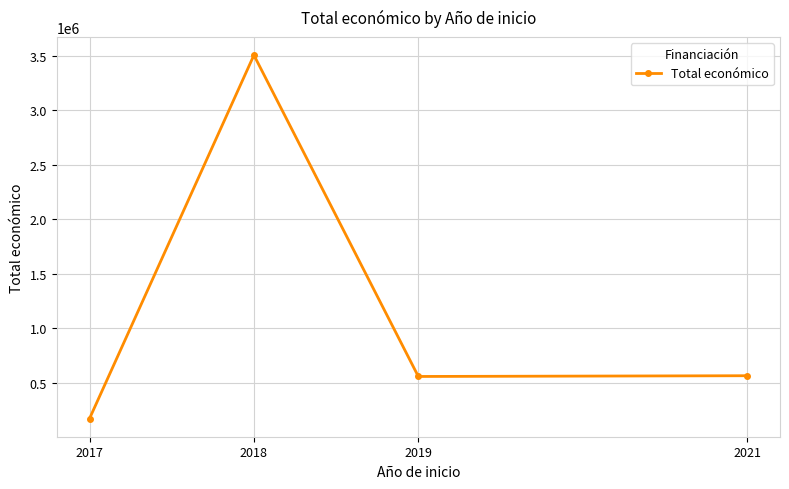

How many points are higher than both their immediate neighbors (excluding endpoints)?

1